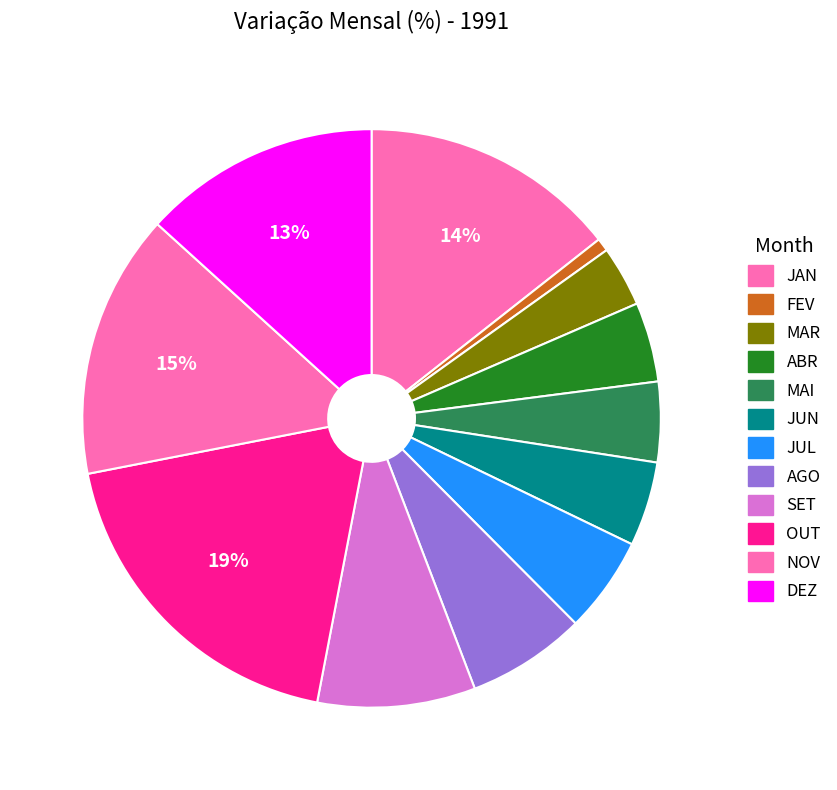

Count the number of slices in the pie.

12